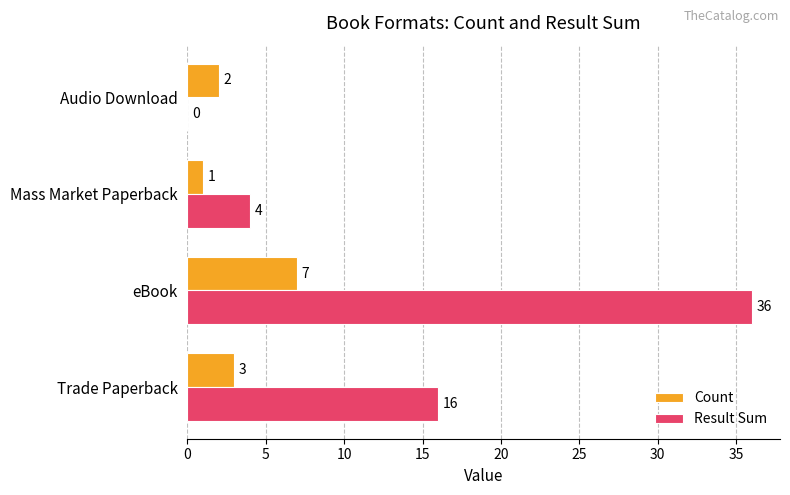

What is the highest value of the Result Sum series?

36